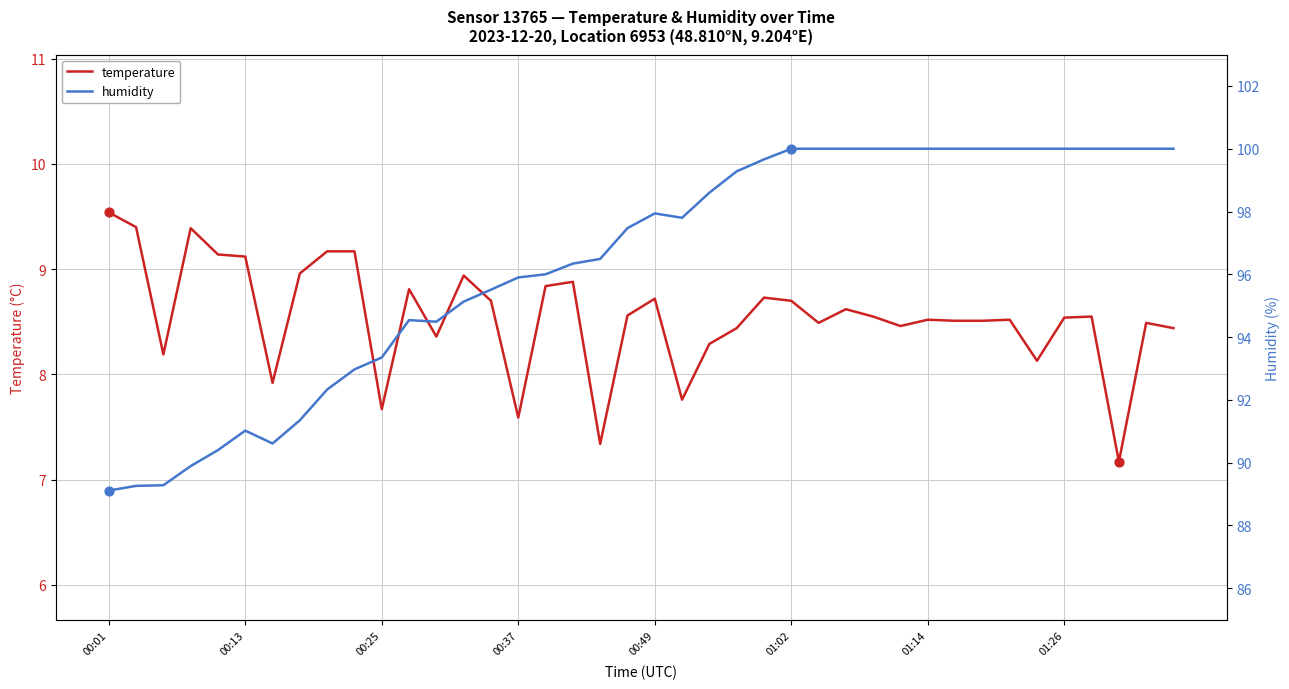

What is the total value across all series at 18?

103.8